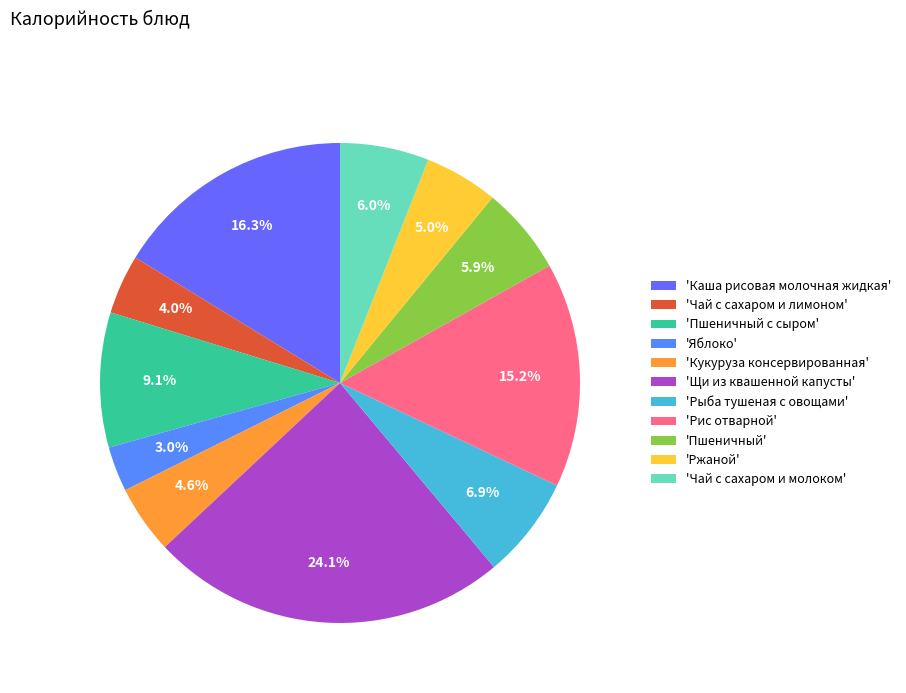

Which category has the smallest portion of the pie?

'Яблоко'